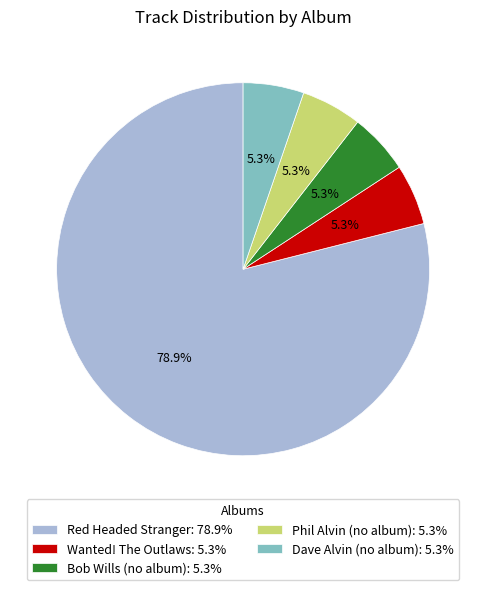

Combined, do Phil Alvin (no album): 5.3% and Wanted! The Outlaws: 5.3% account for over 50%?

No